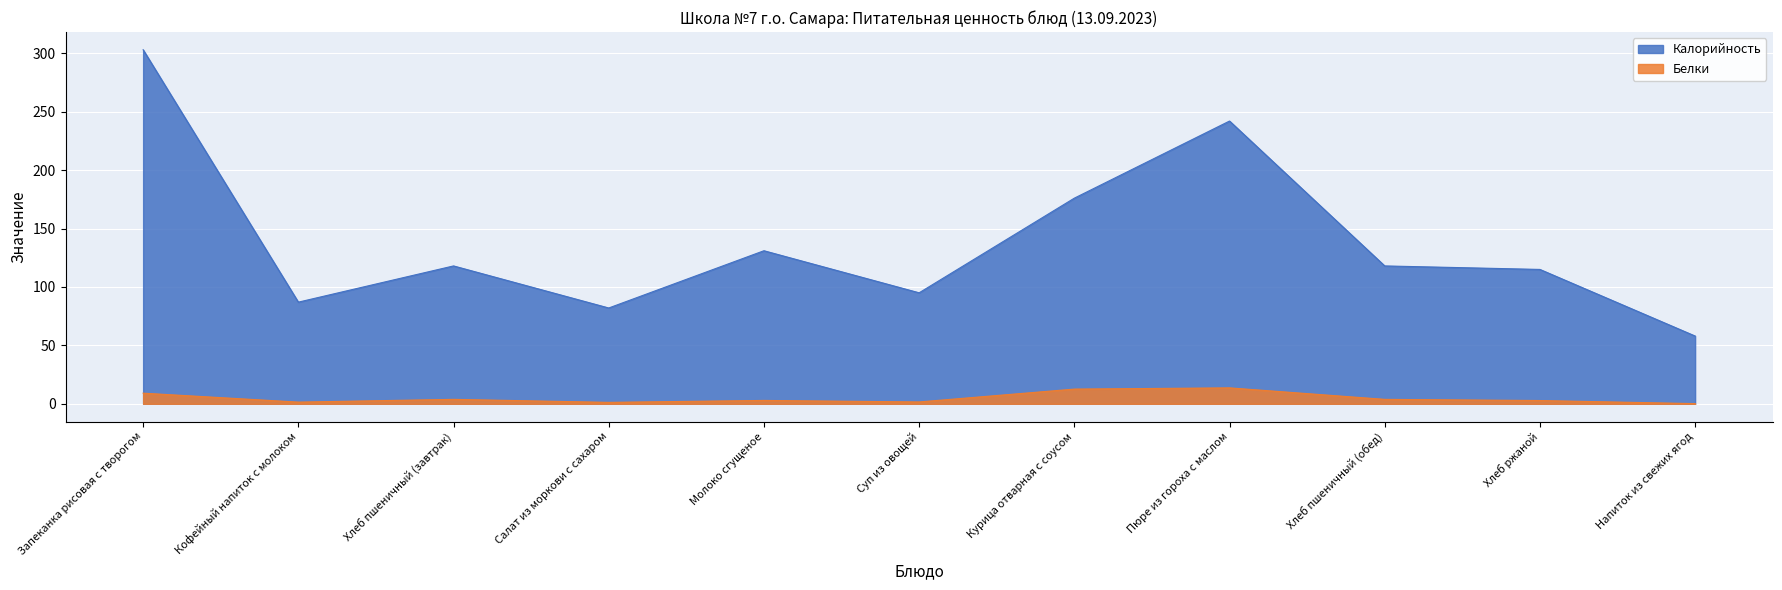

How many lines are shown in the chart?

2